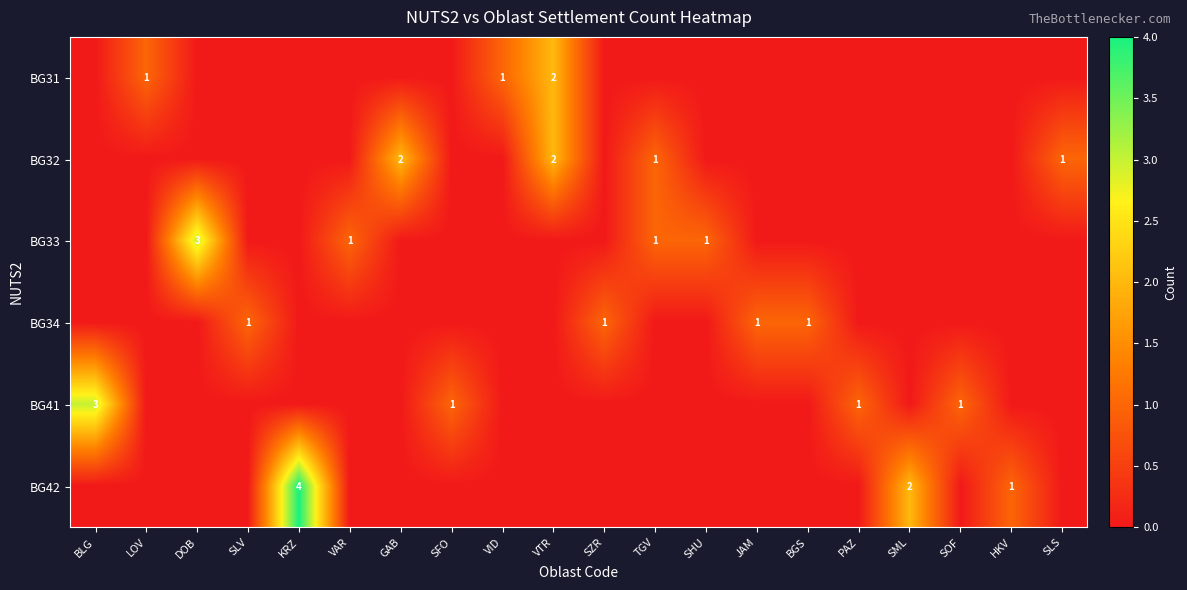

Which has a higher value, BLG or SFO?

BLG